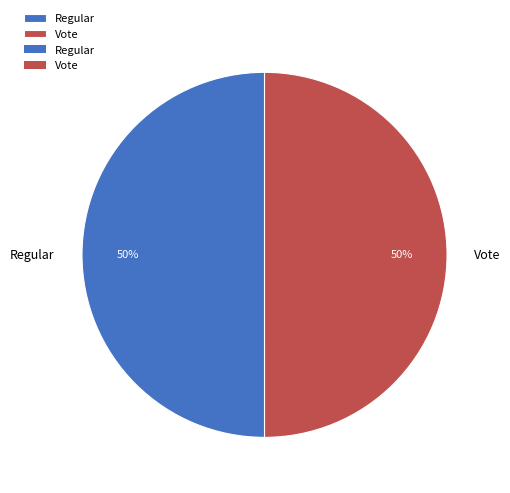

What is the ratio of the value at Regular to the value at Vote?

1.0